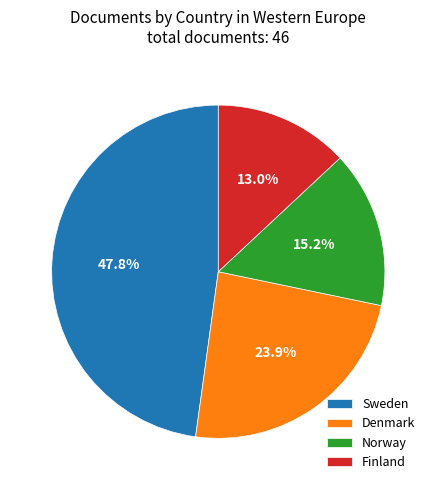

Which category has the smallest portion of the pie?

Finland